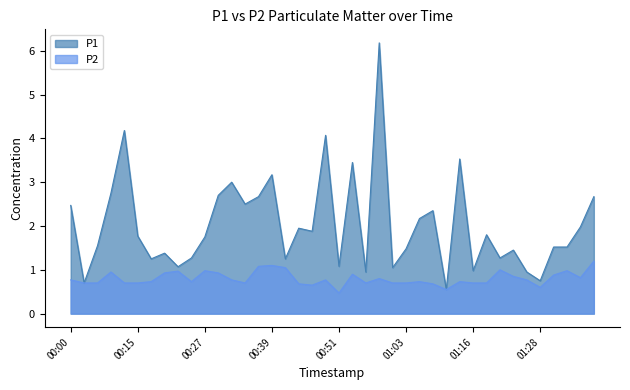

The P2 series shows 0.7 at 01:16. True or false?

True